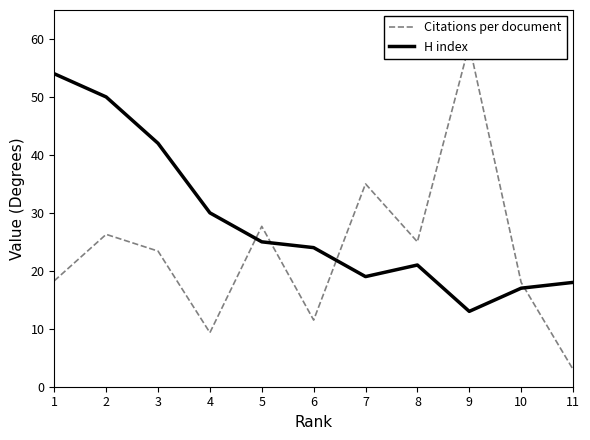

What are all the series names shown in the legend?

Citations per document, H index